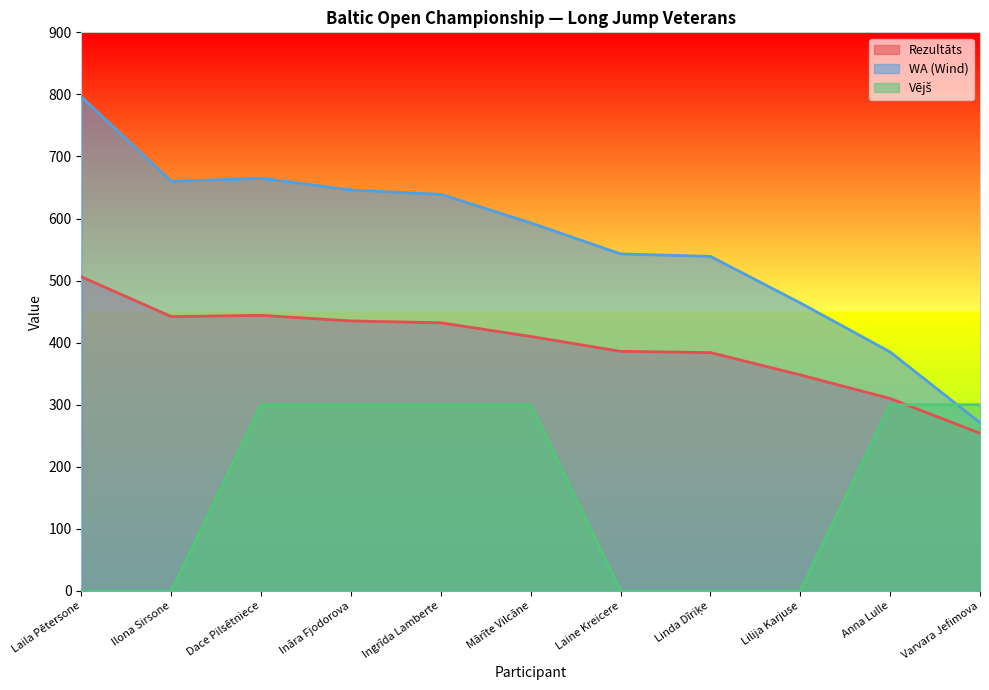

What is the total value across all series at Ingrīda Lamberte?

1371.0